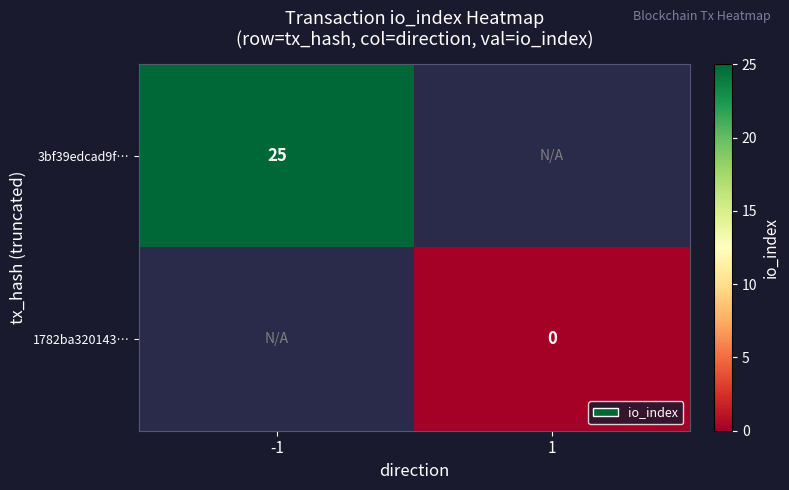

At how many categories does at least one series exceed 20?

1